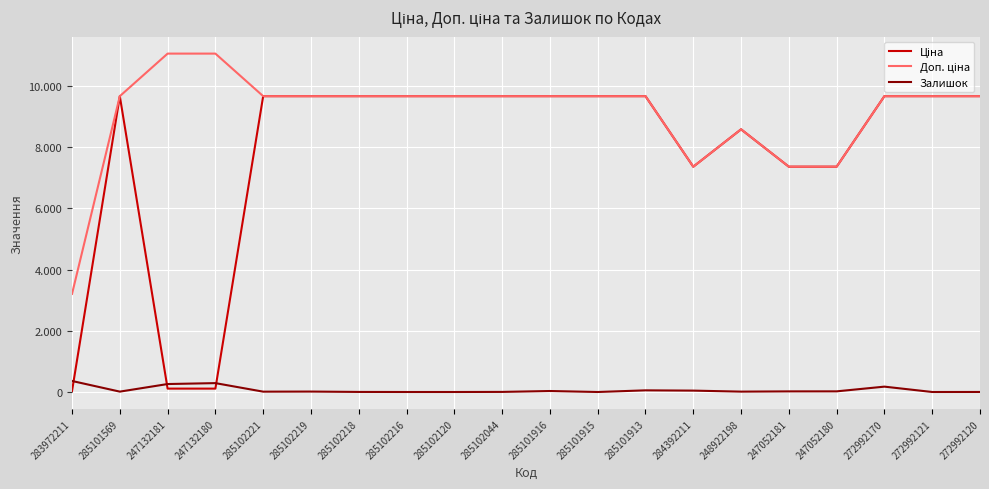

Does the chart have visible grid lines?

Yes